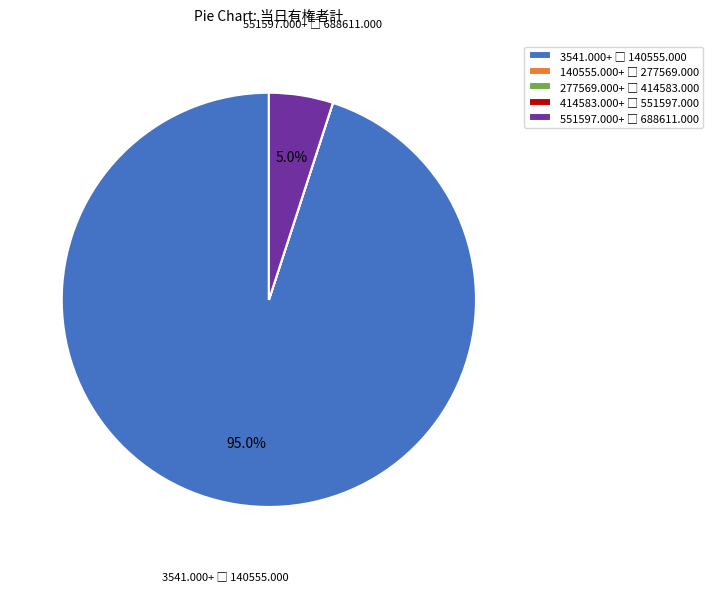

Is there a majority slice in this chart?

Yes